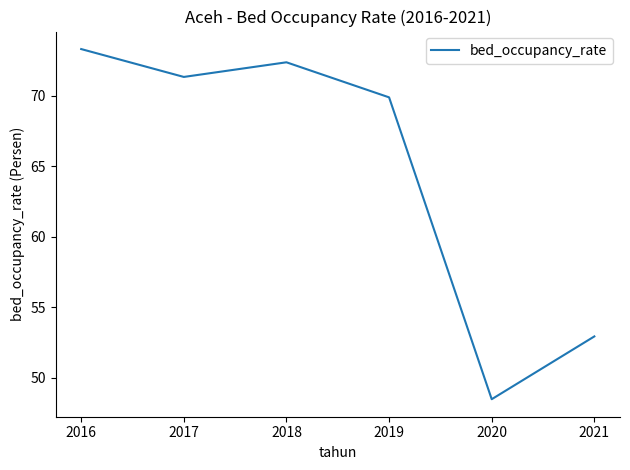

Is it true that the value at 2017 is 105.9?

False